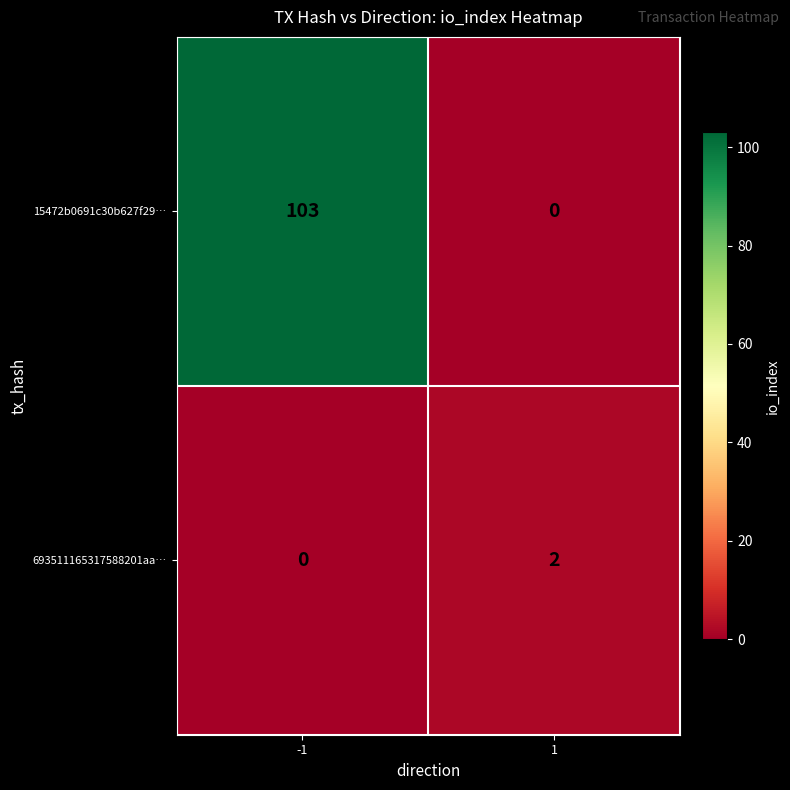

Reading right to left, list all the values displayed in this chart.

15472b0691c30b627f29…: 1=0	-1=103
693511165317588201aa…: 1=2	-1=0